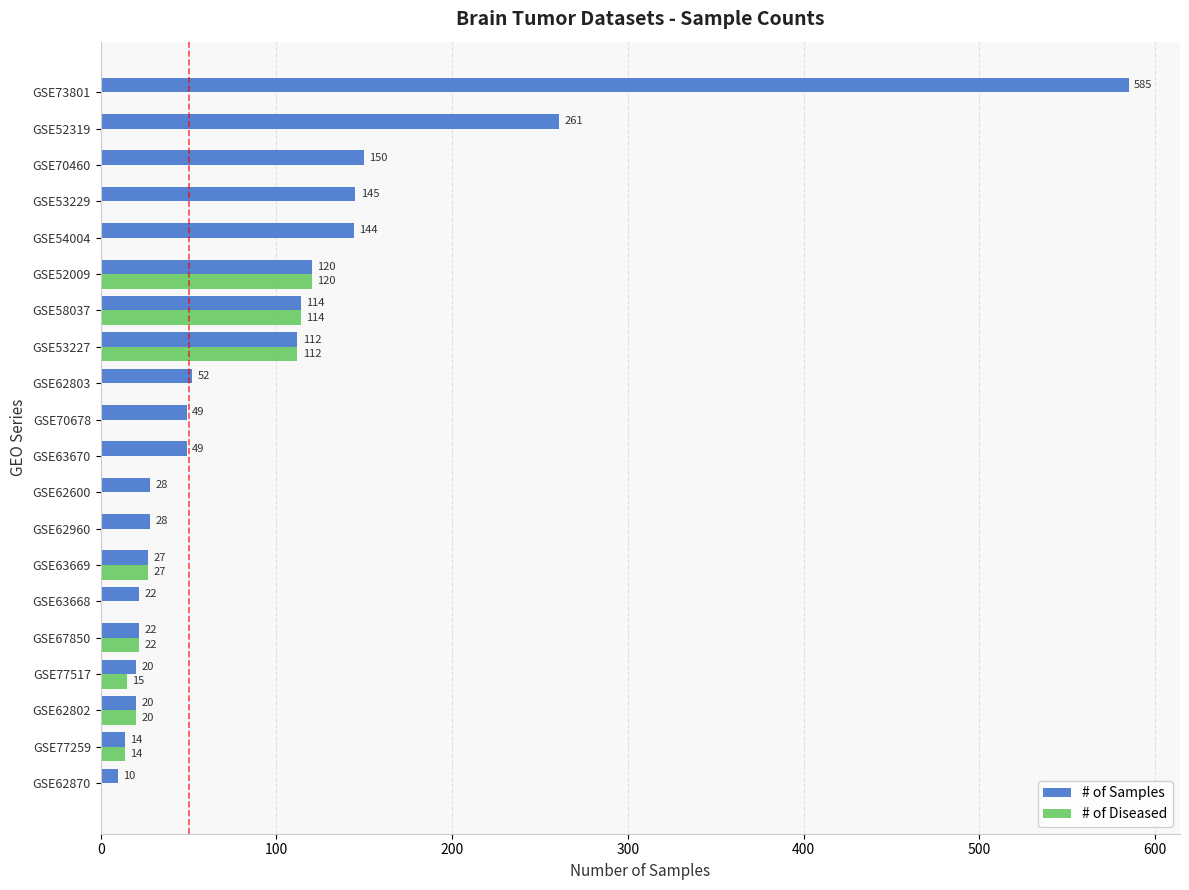

At which label is # of Diseased closest to 60?

GSE63669